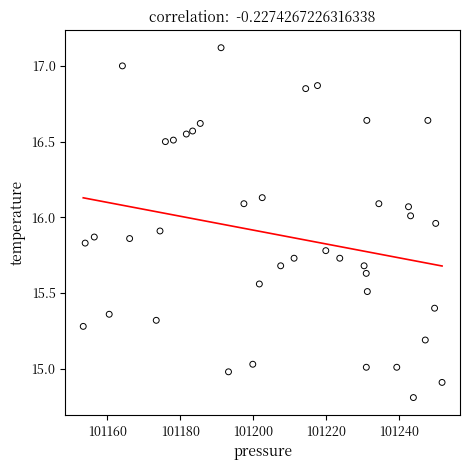

What is the range of X values (max minus min)?

98.4